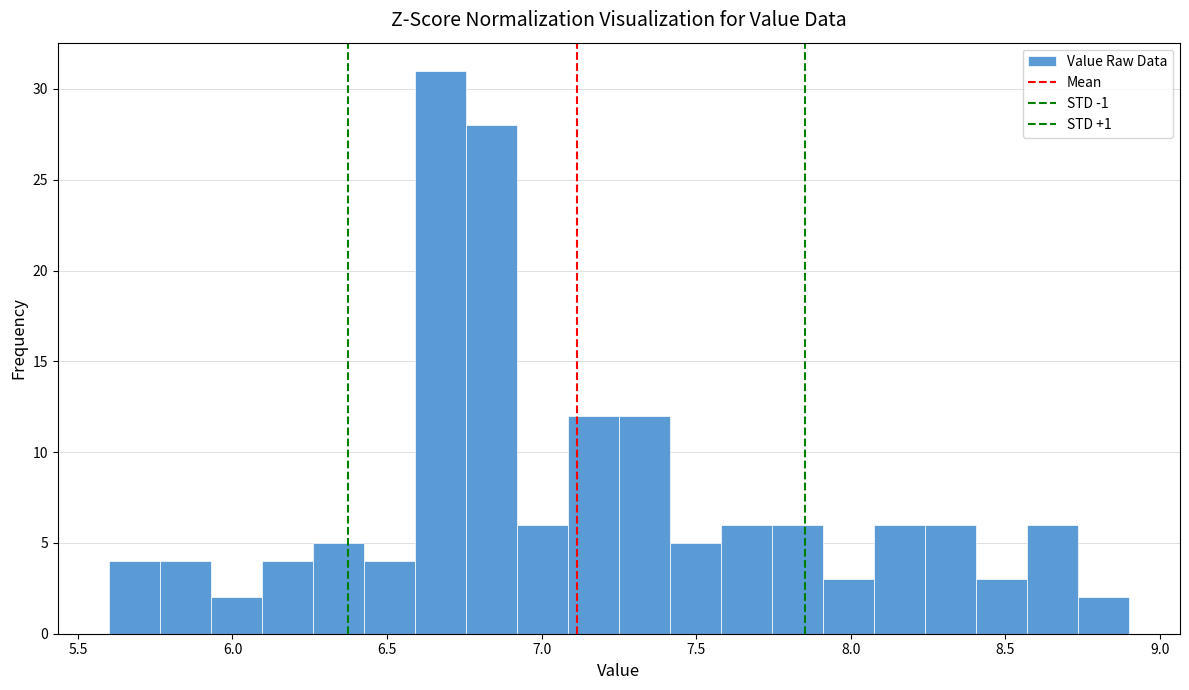

Read against the x-axis, roughly where is the centre of the tallest bar?

6.65